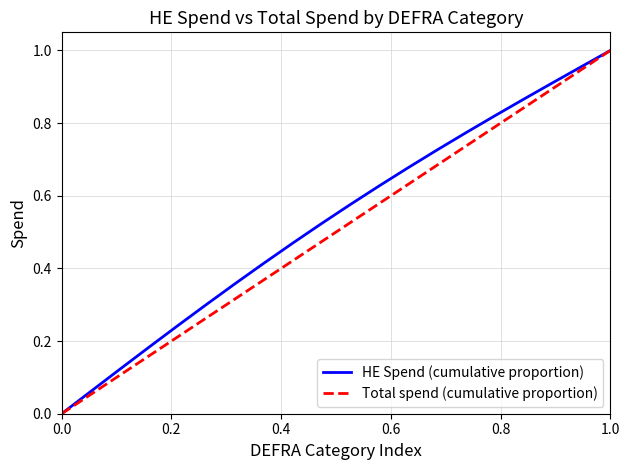

Which series has the largest total across all categories?

HE Spend (cumulative proportion)